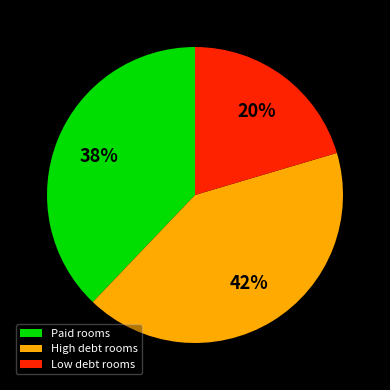

How many segments does this pie chart have?

3